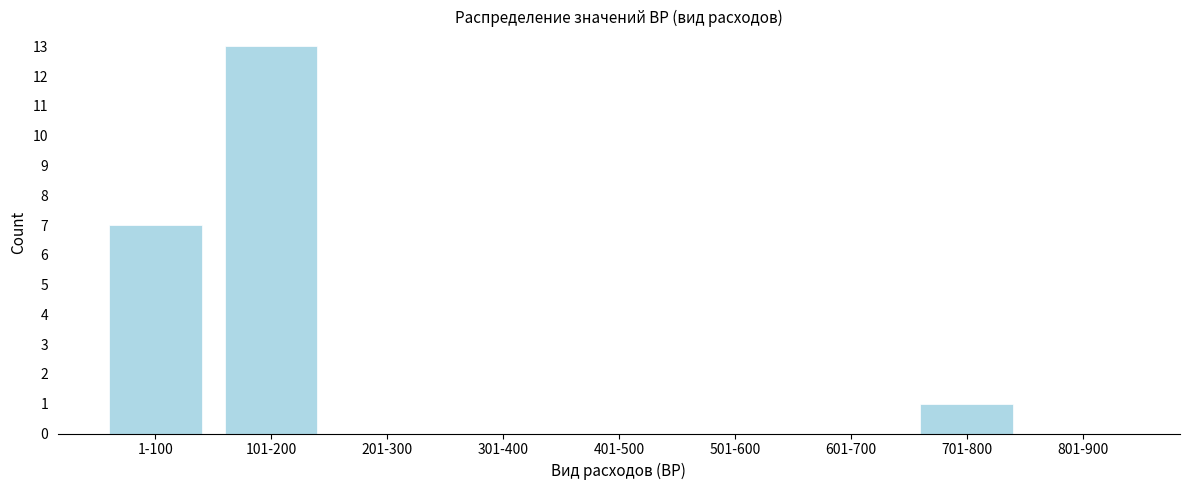

Reading left to right, list all the values displayed in this chart.

1-100=7	101-200=13	201-300=0	301-400=0	401-500=0	501-600=0	601-700=0	701-800=1	801-900=0